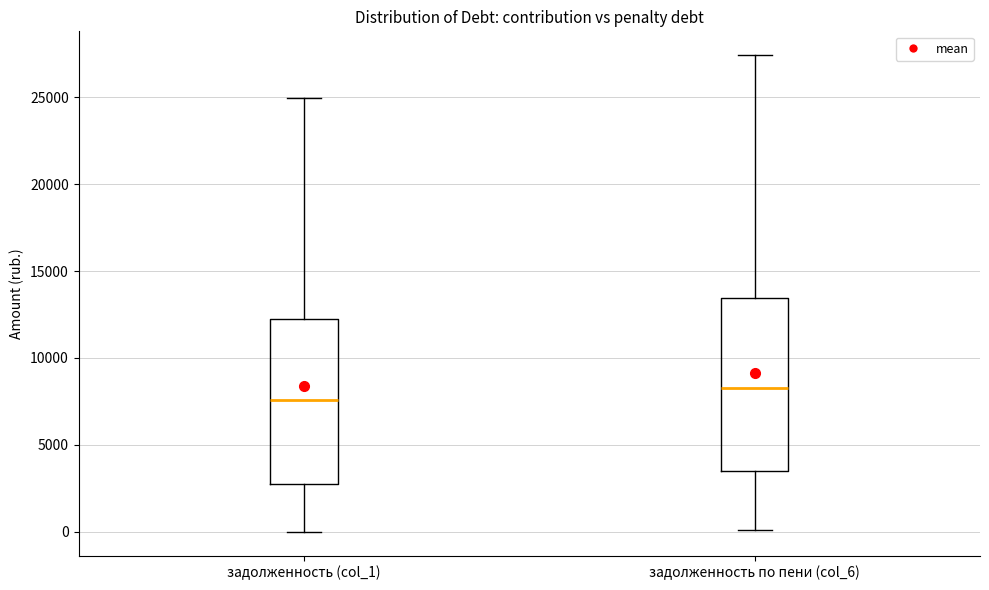

Where is the upper edge of the box for задолженность (col_1) on the y-axis? The values are not printed on the chart, so give them approximately, as read against the axis.

12000